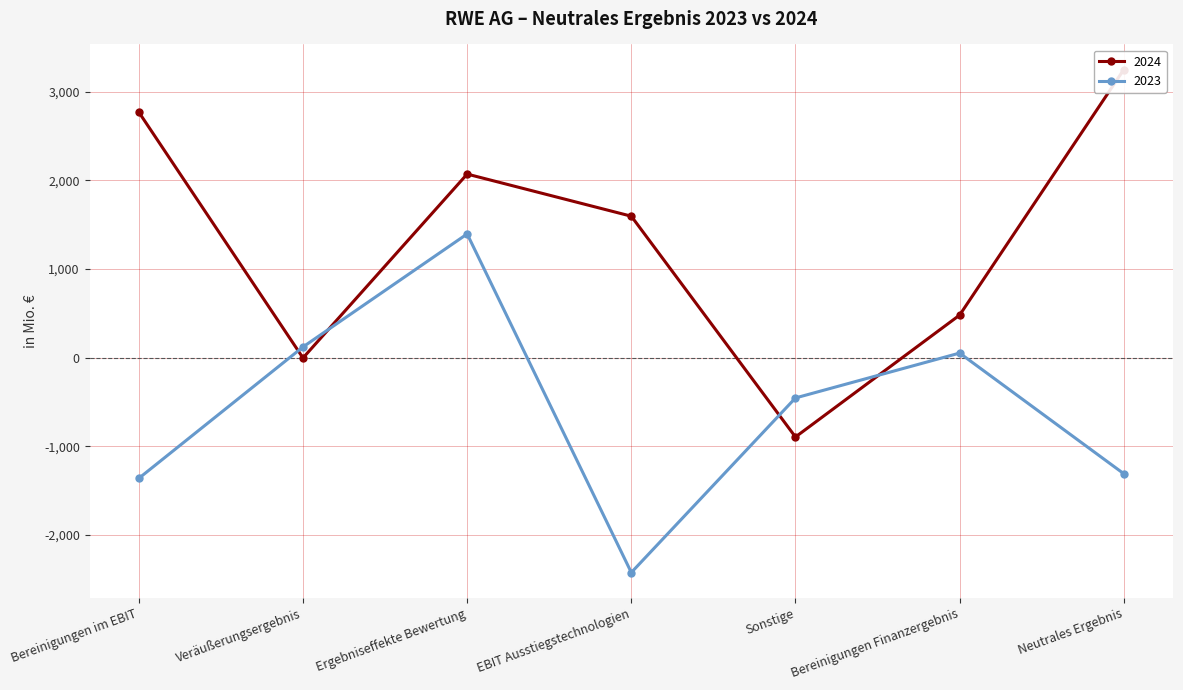

How many lines are shown in the chart?

2